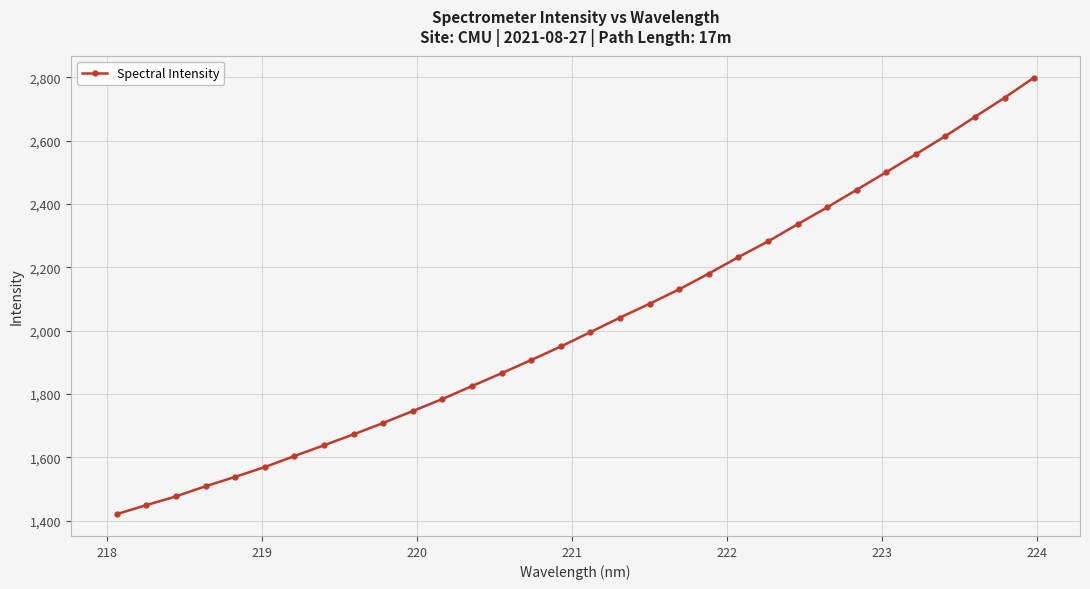

What is the average value?

2020.4